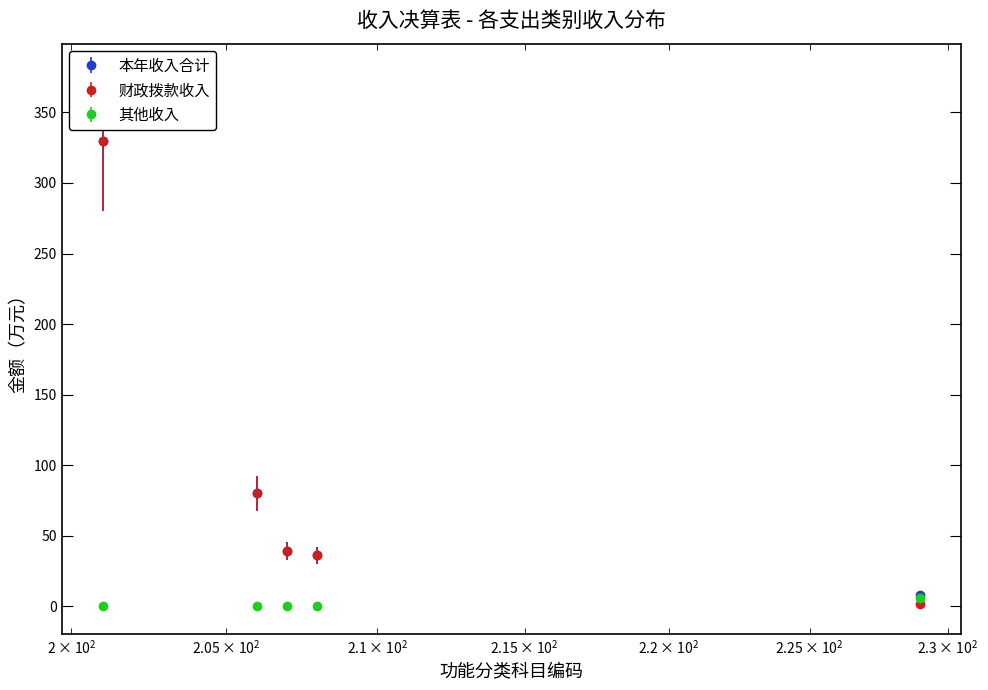

True or false: 其他收入 has more than 2 interior local peaks.

False